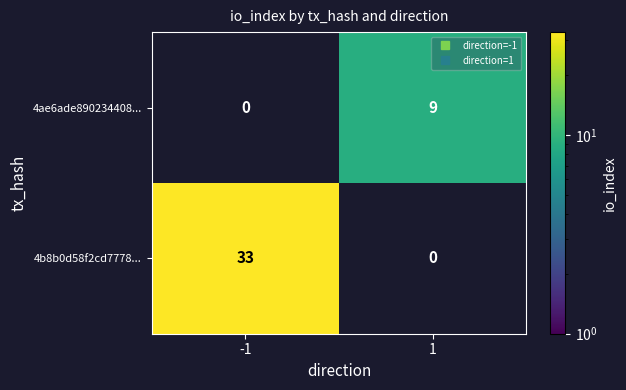

At which category does the chart reach its peak across all series?

-1